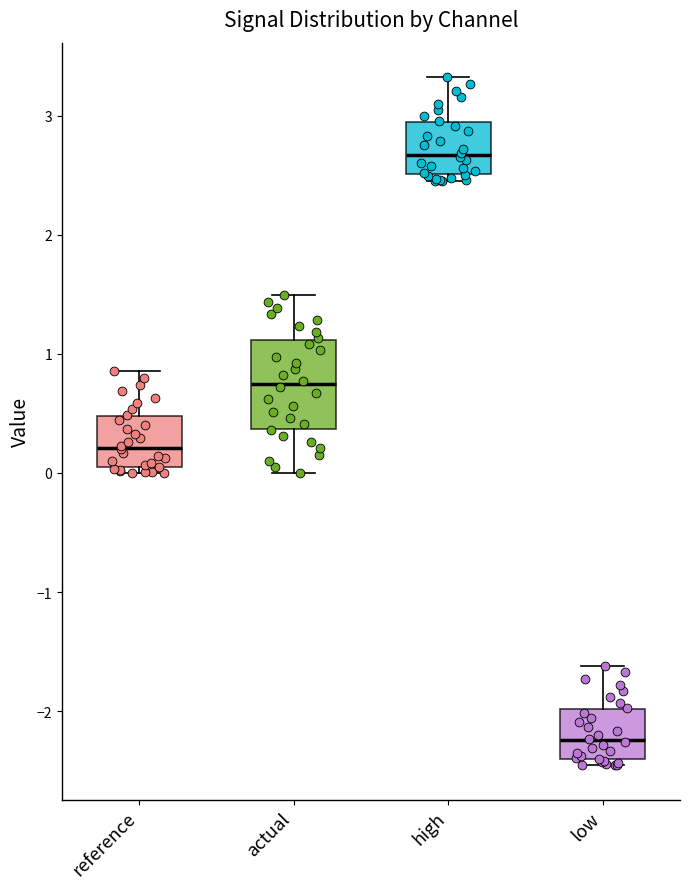

Reading left to right, transcribe this box plot: for each box, give where its median line is, the range the box spans, and where its two whiskers end, as read against the y-axis. The values are not printed on the chart, so give them approximately, as read against the axis.

reference: median 0.2, box 0.1 to 0.5, whiskers 0.0 to 0.9
actual: median 0.7, box 0.4 to 1.1, whiskers 0.0 to 1.5
high: median 2.7, box 2.5 to 2.9, whiskers 2.5 (just below the box's lower edge) to 3.3
low: median -2.2, box -2.4 to -2.0, whiskers -2.5 to -1.6